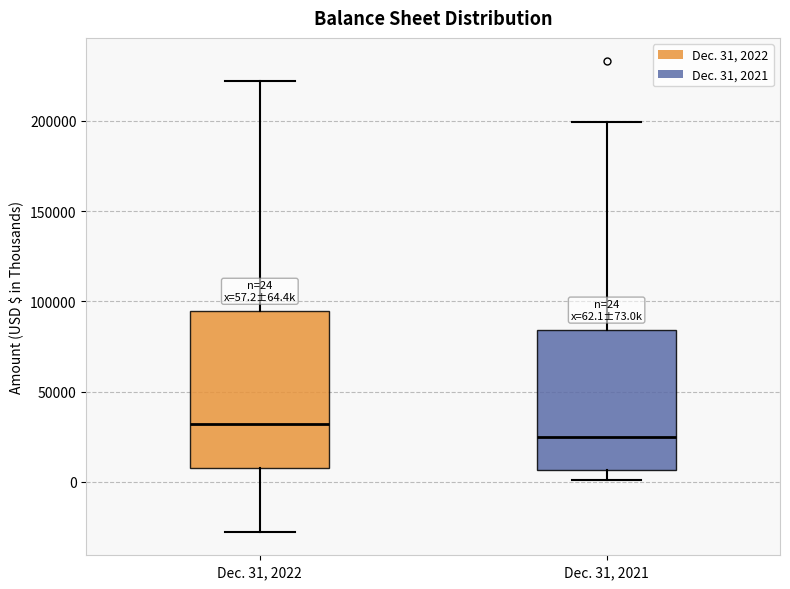

Which box is the tallest, from its lower edge to its upper edge?

Dec. 31, 2022